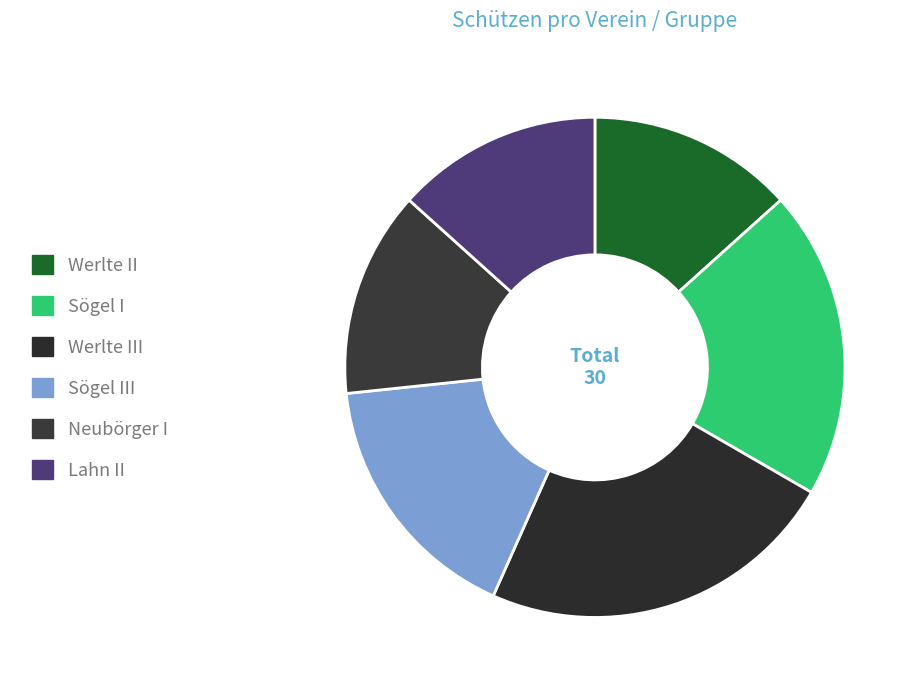

Which slice is the largest?

Werlte III